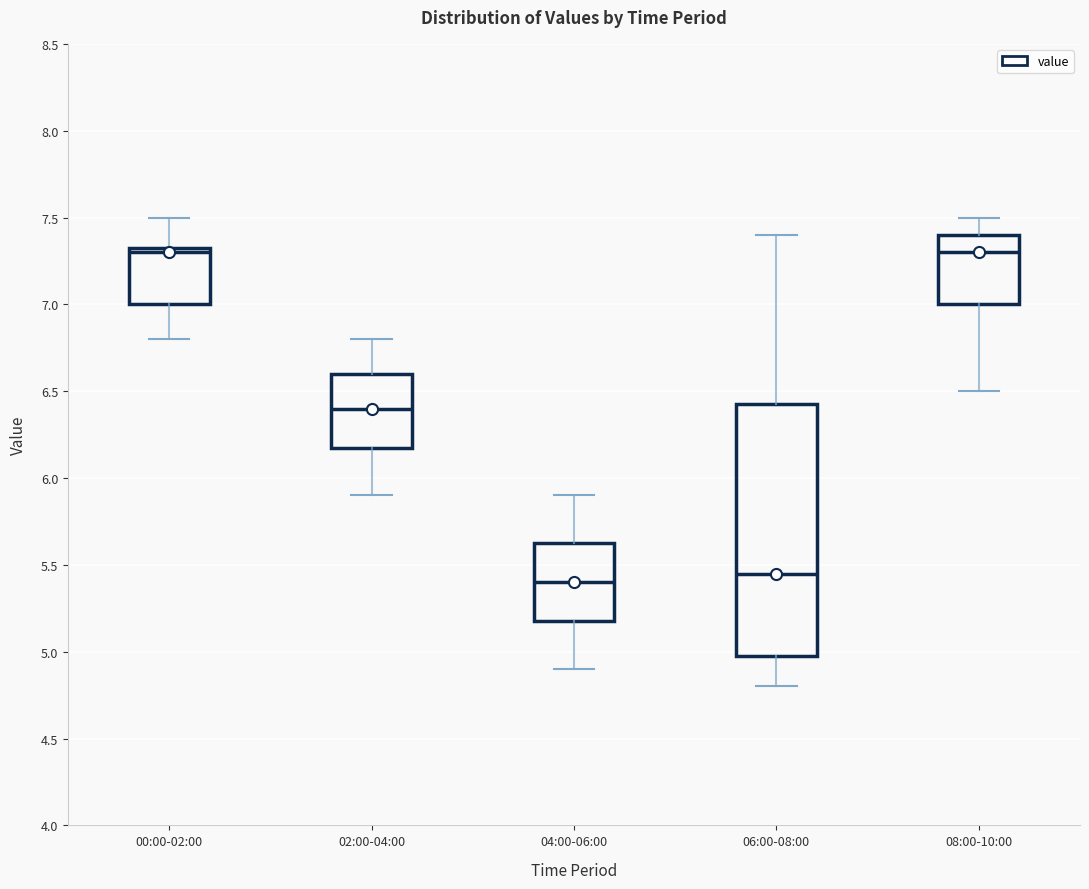

Which box is the tallest, from its lower edge to its upper edge?

06:00-08:00